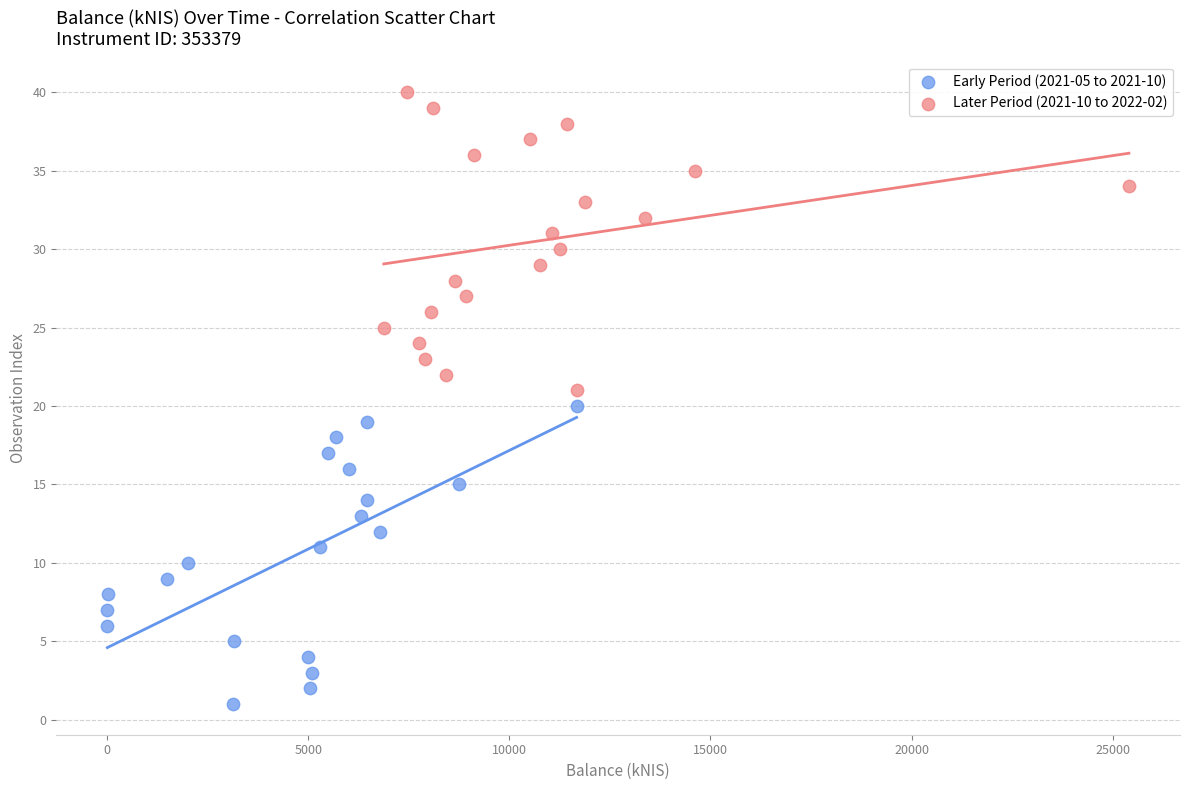

Which series contains the highest Y value?

Later Period (2021-10 to 2022-02)